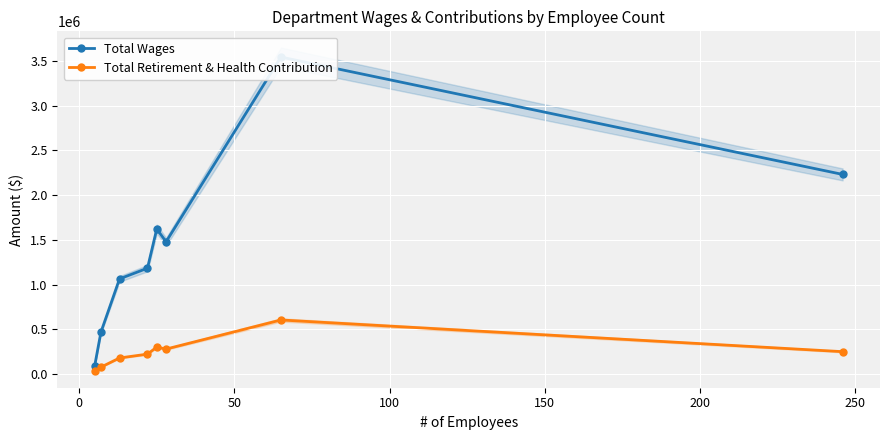

Which series has the largest total across all categories?

Total Wages